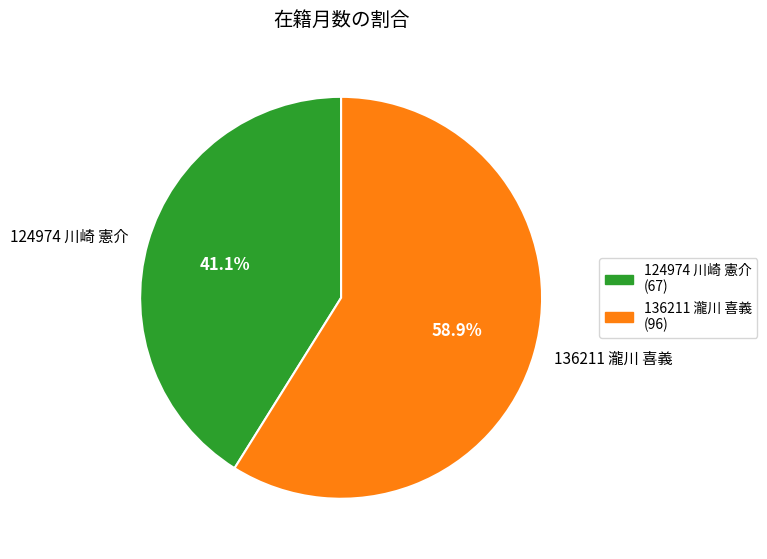

True or false: 136211 瀧川 喜義 accounts for 59% of the total.

True